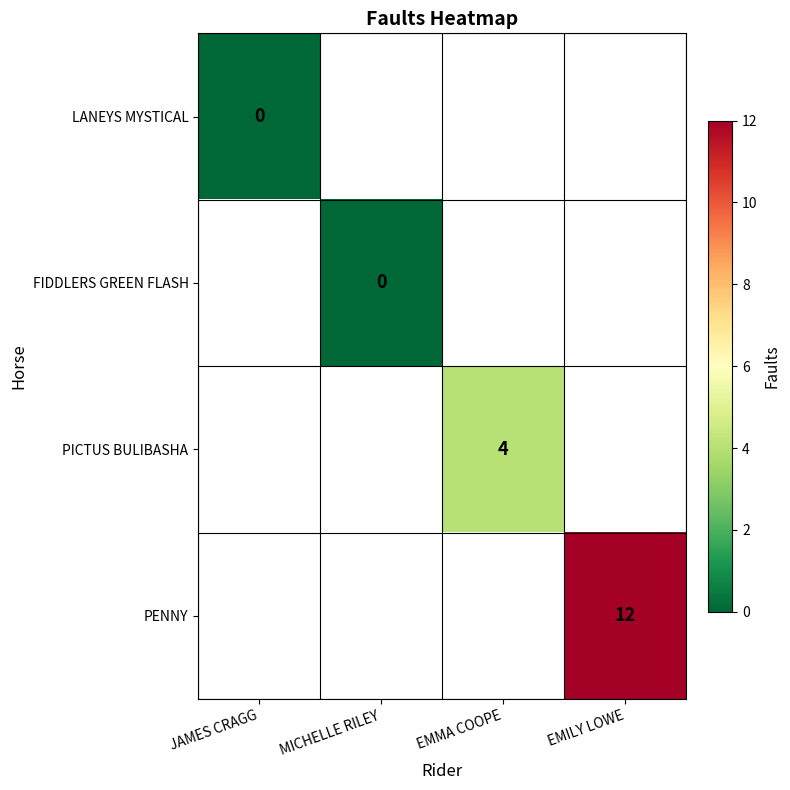

Is it true that PICTUS BULIBASHA equals 1 at EMMA COOPE?

False